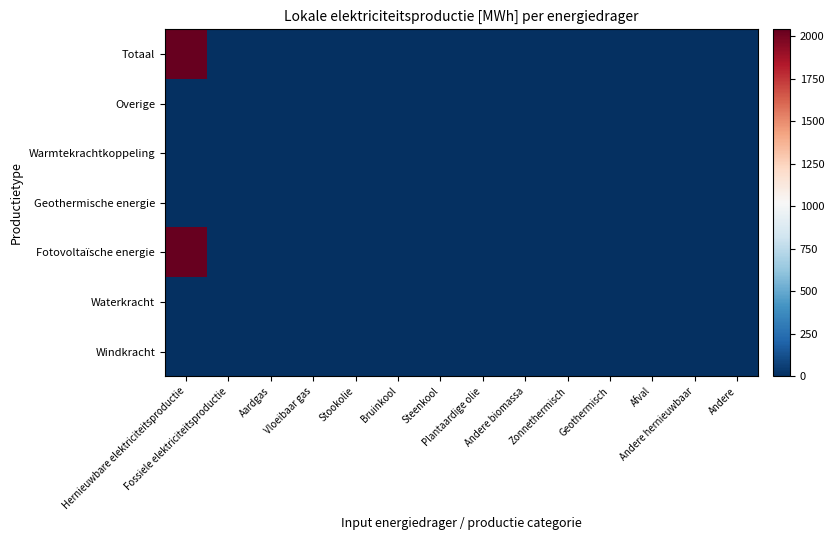

At Stookolie, list the series in order from largest to smallest.

Windkracht, Waterkracht, Fotovoltaïsche energie, Geothermische energie, Warmtekrachtkoppeling, Overige, Totaal